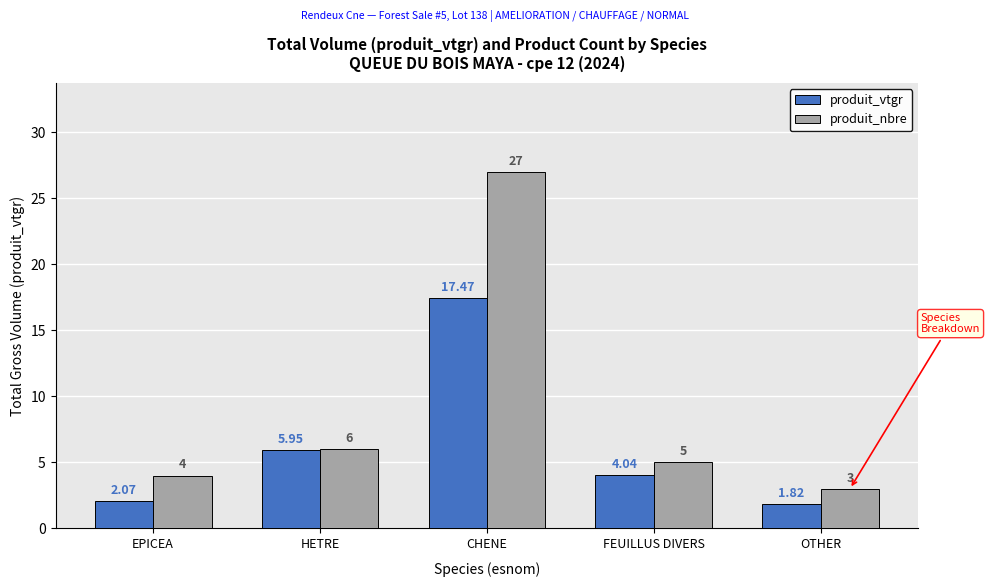

At which label does produit_nbre first exceed 5?

HETRE